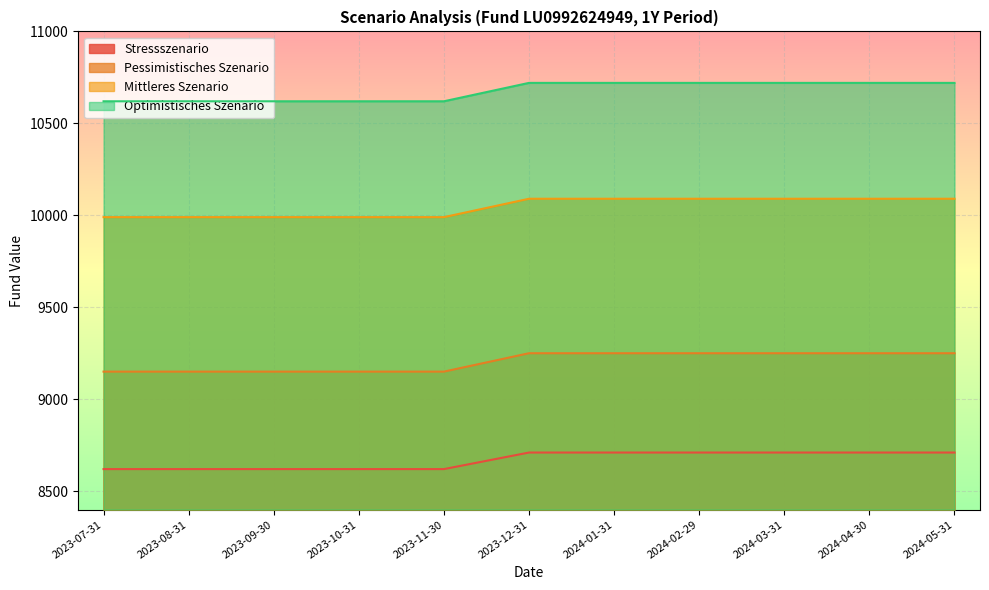

How many Mittleres Szenario values are between 9150 and 9250?

11